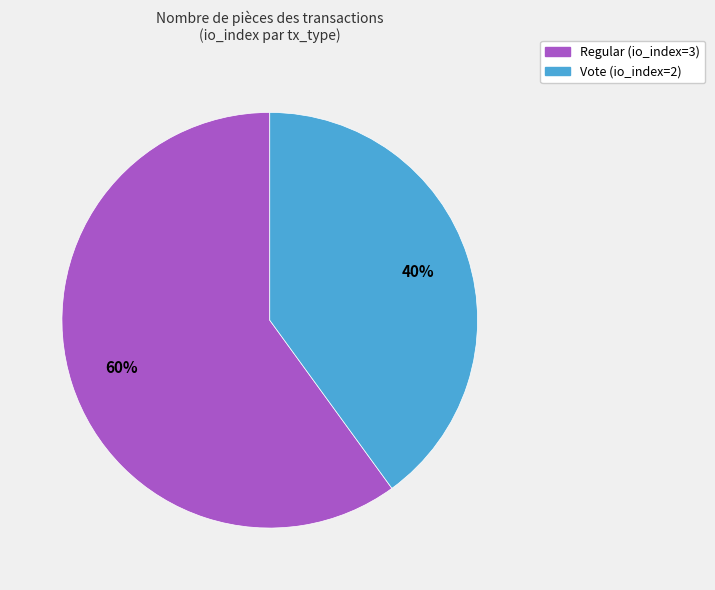

What is the largest slice in the pie chart?

Regular (io_index=3)